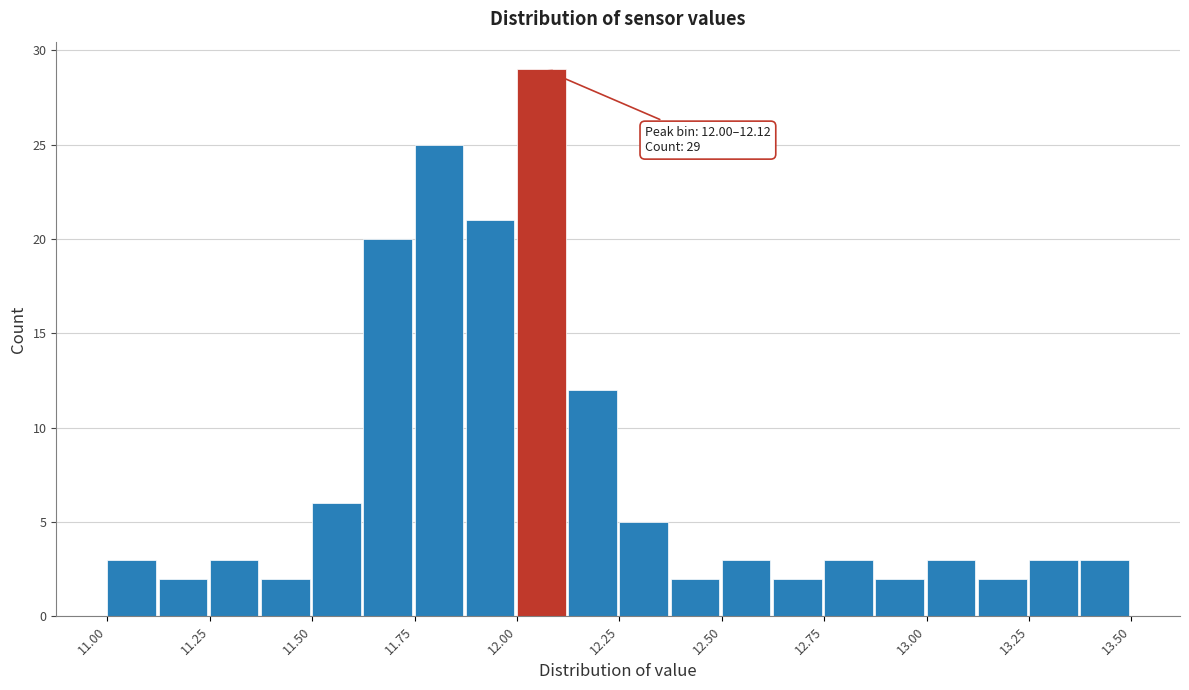

Around what value on the x-axis is the tallest bar? Give the approximate position of its centre, as read against the axis.

12.05